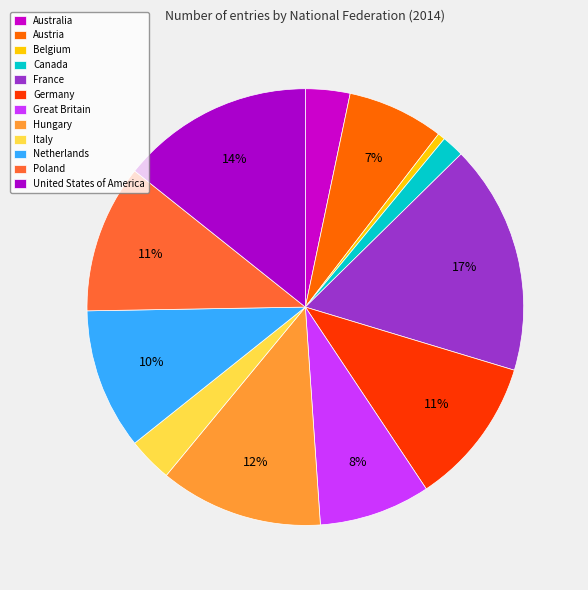

To the nearest percent, what percentage of the pie is Italy?

3%